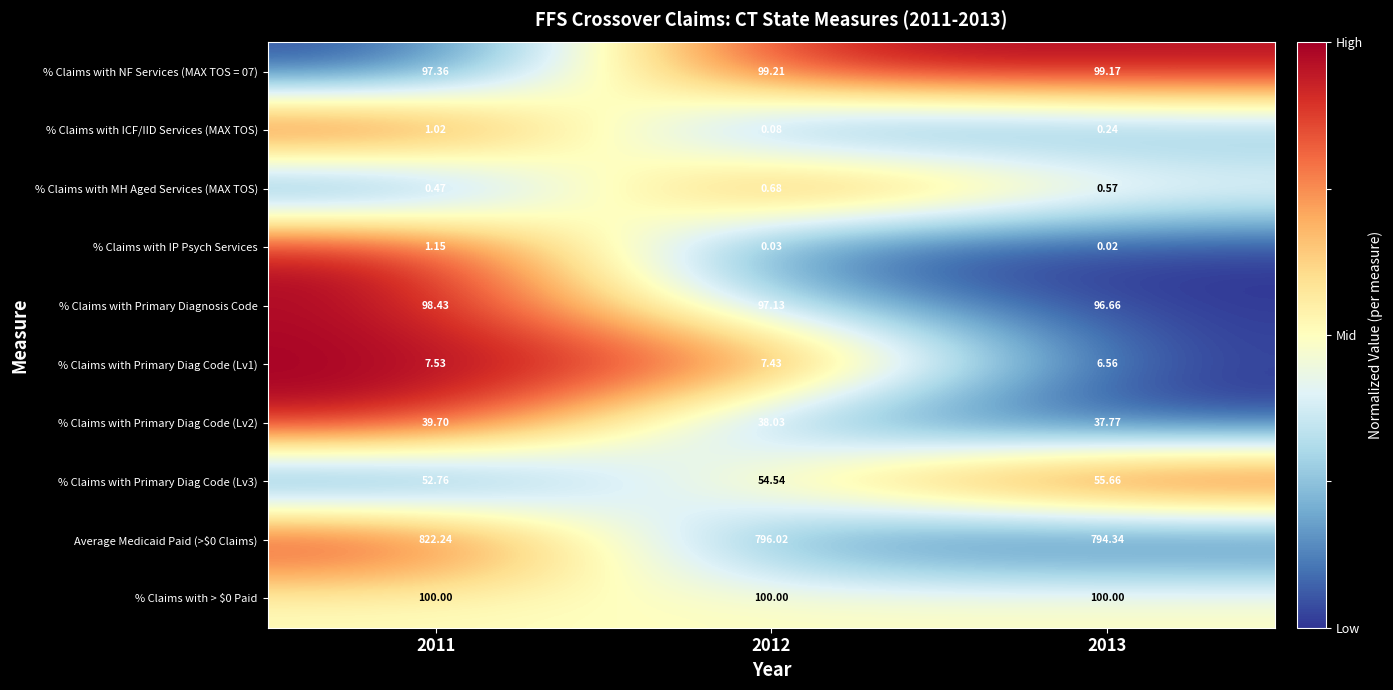

Is the value of % Claims with Primary Diag Code (Lv2) at 2013 greater than the value of Average Medicaid Paid (>$0 Claims) at 2011?

No